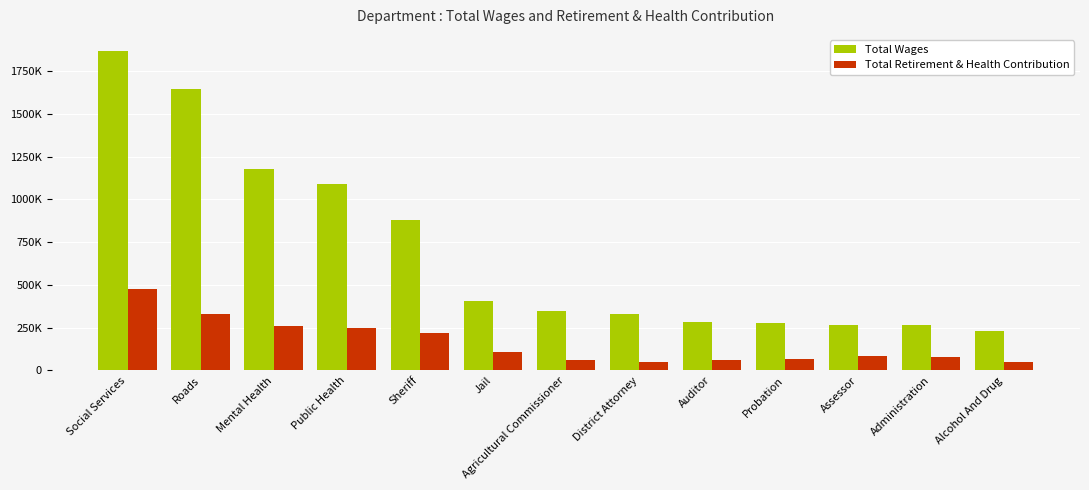

What is the difference between the second highest and second lowest values in the Total Retirement & Health Contribution series?

281006